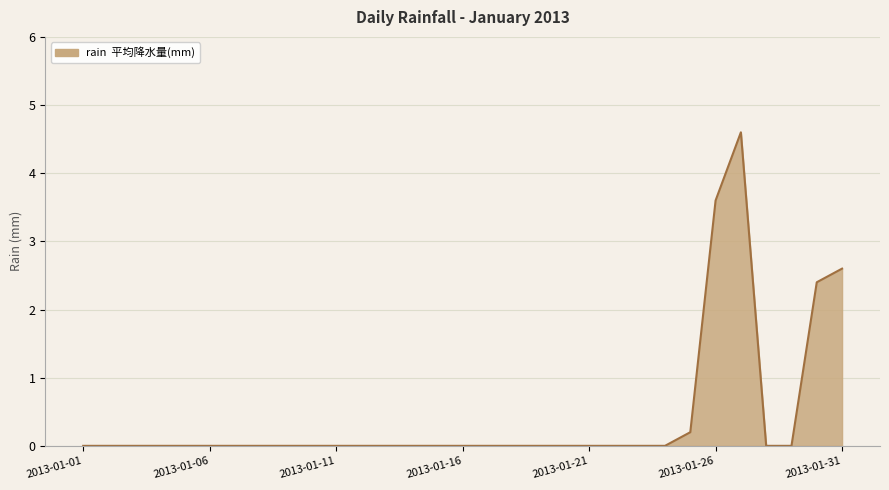

What is the greatest value displayed?

4.6